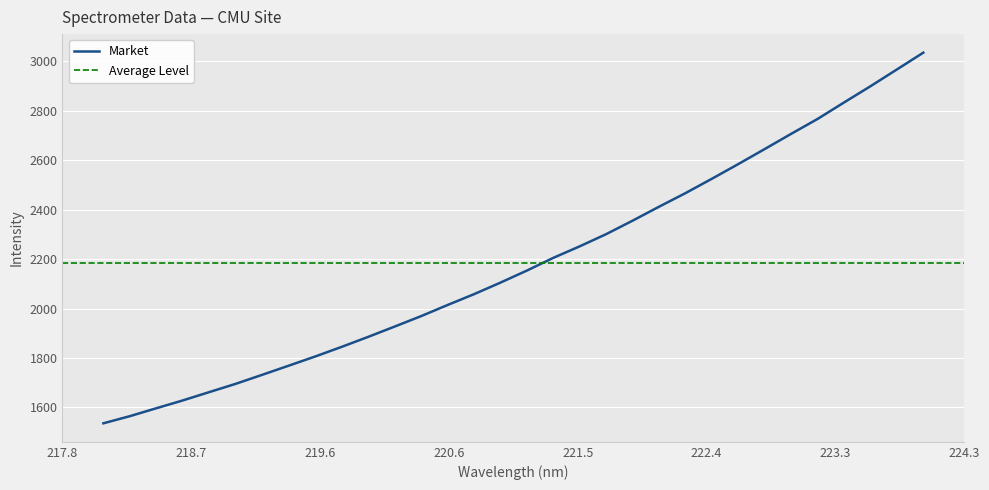

How many categories are shown in the chart?

32